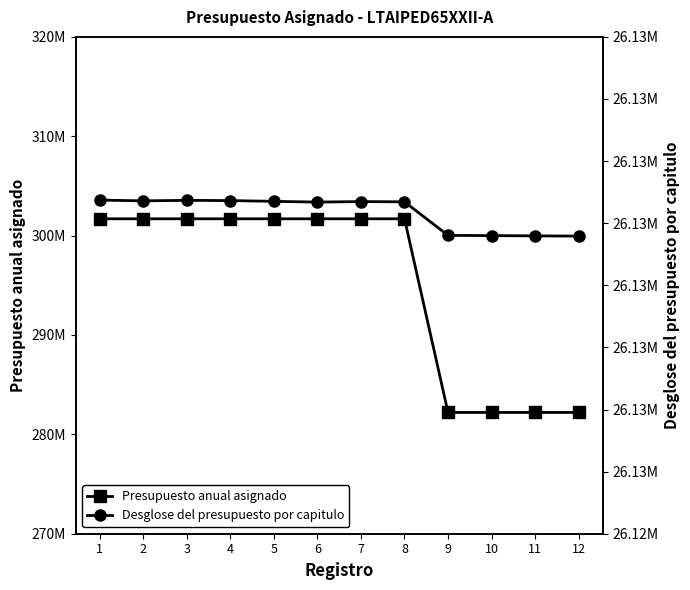

How many lines are shown in the chart?

2